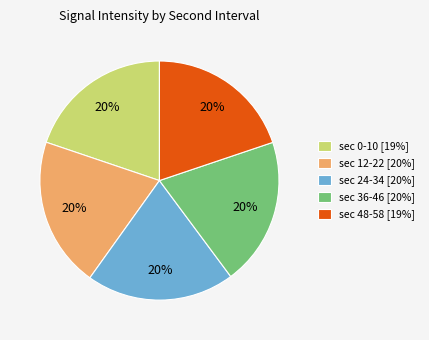

To the nearest percent, what is the average slice percentage?

20%